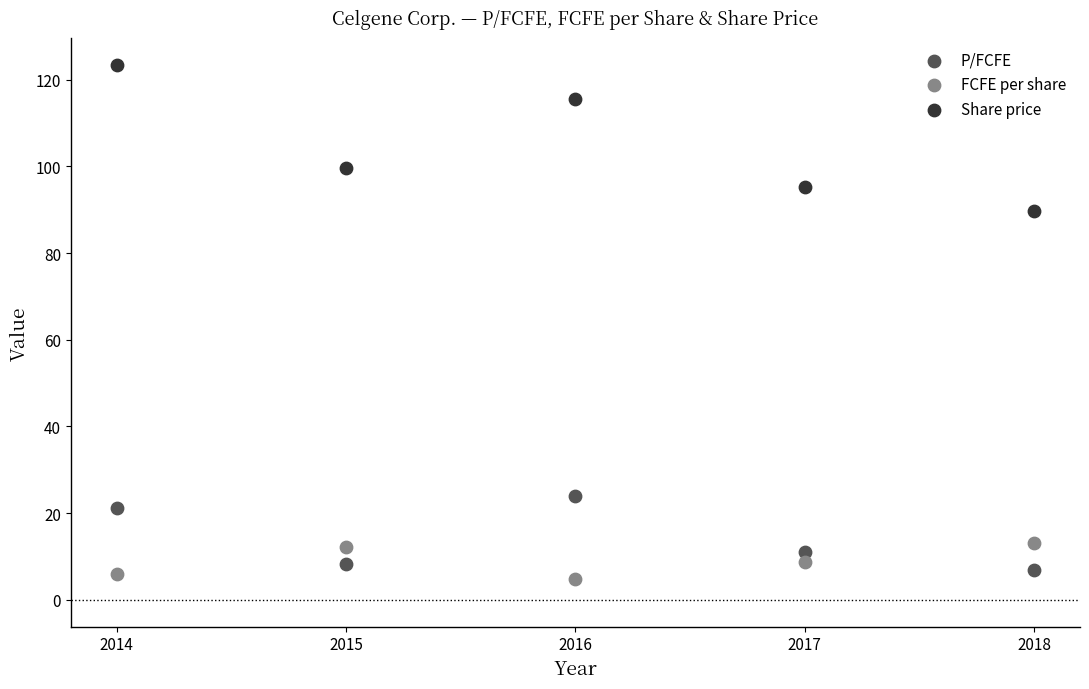

Across all series, what Y value is closest to 64?

89.7